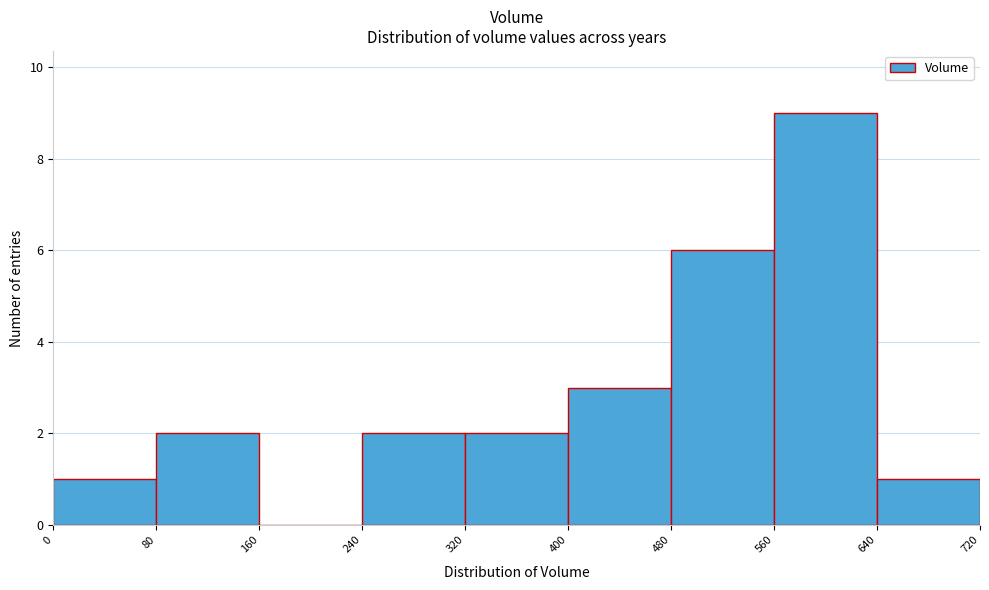

Over which range of the x-axis is the bar tallest?

560 to 640